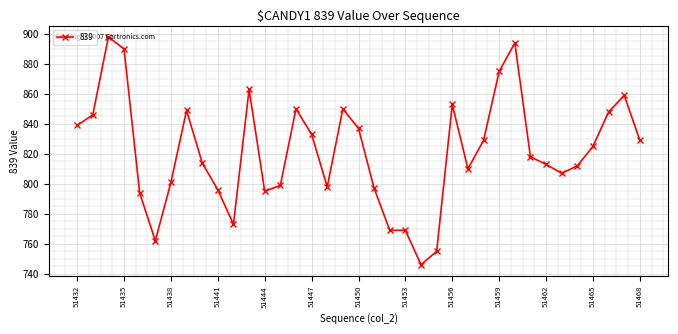

What is the difference between the second highest and minimum values?

148